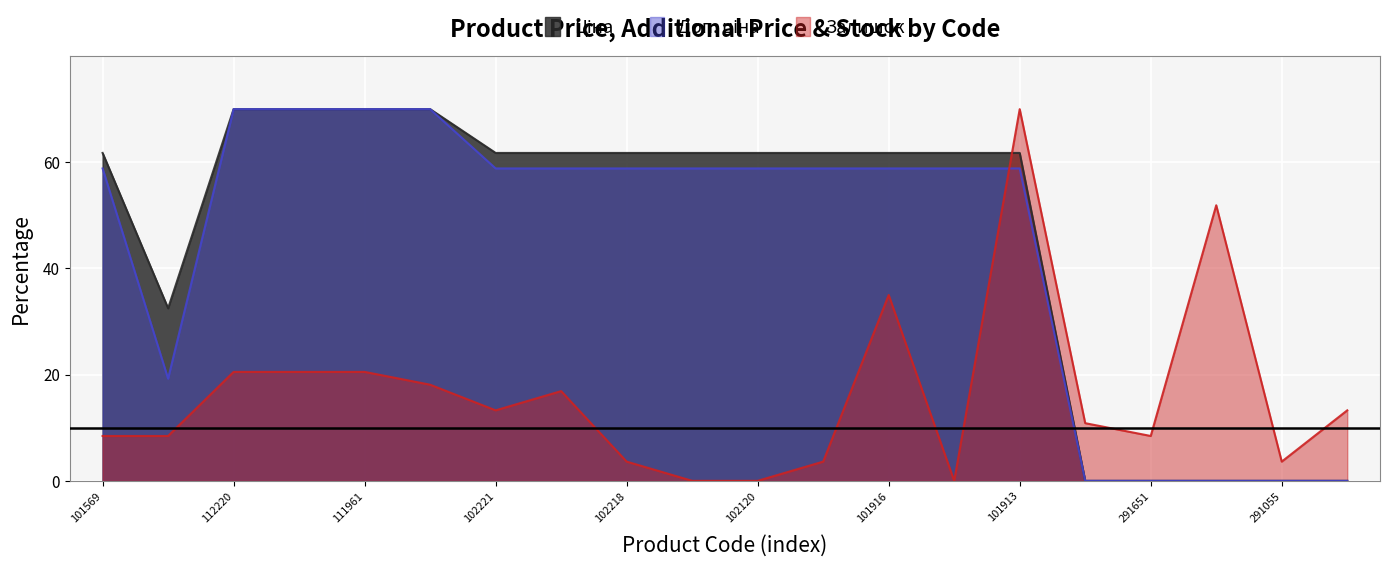

What is the total value across all series at 283291052?

13.3